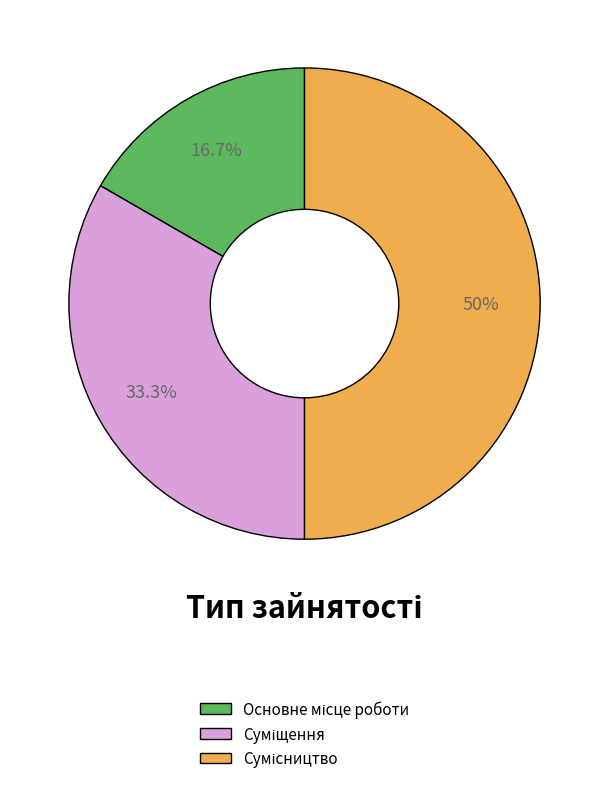

Rank the categories by value from highest to lowest.

Сумісництво, Суміщення, Основне місце роботи